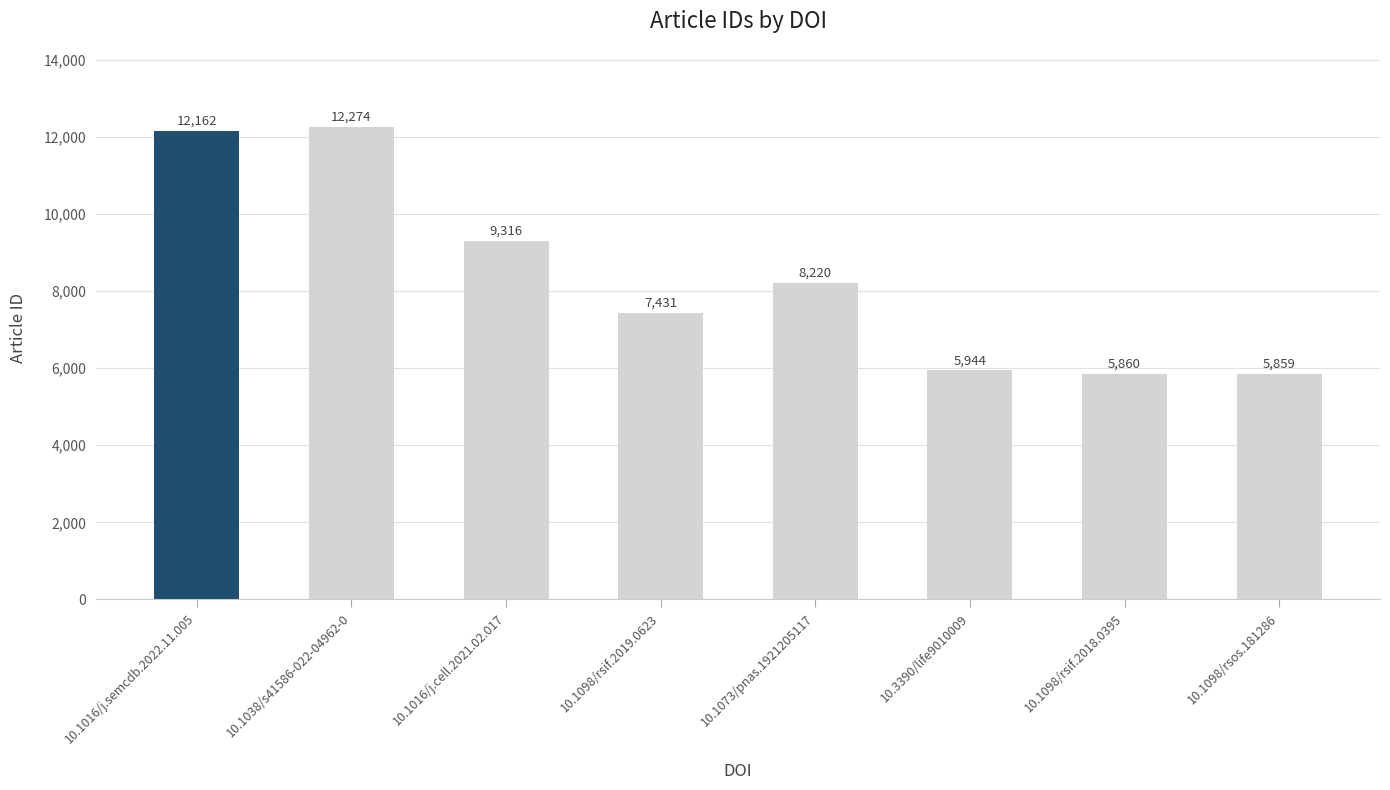

What is the change in value from 10.1038/s41586-022-04962-0 to 10.1016/j.cell.2021.02.017?

-2958